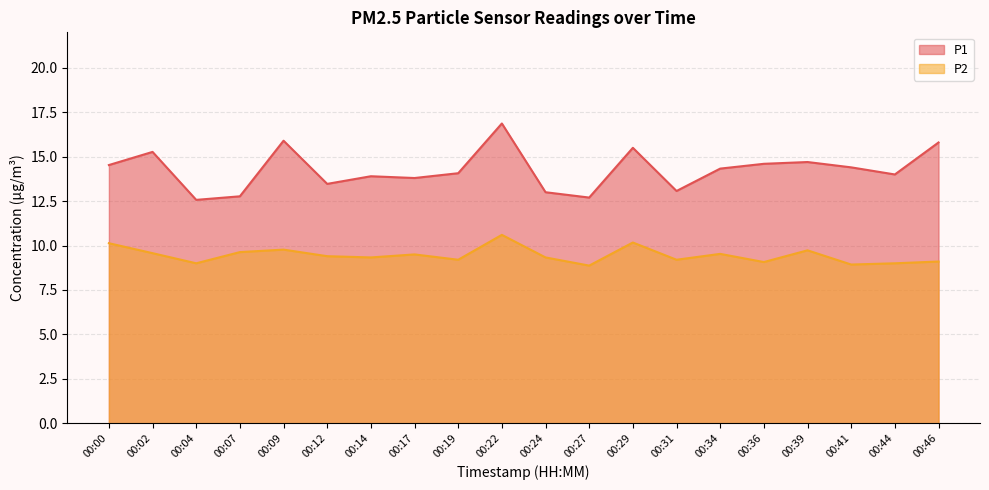

True or false: P1 and P2 intersect in this chart.

False